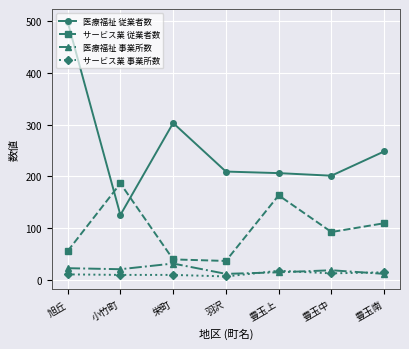

The 医療福祉 事業所数 series shows 11 at 豊玉南. True or false?

True